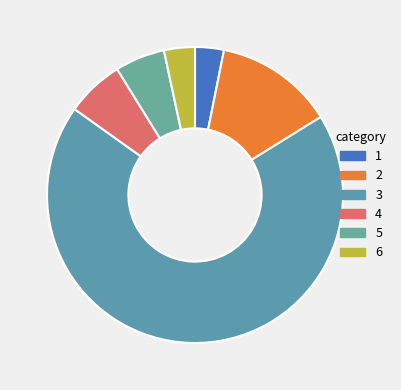

How many slices are in this pie chart?

6